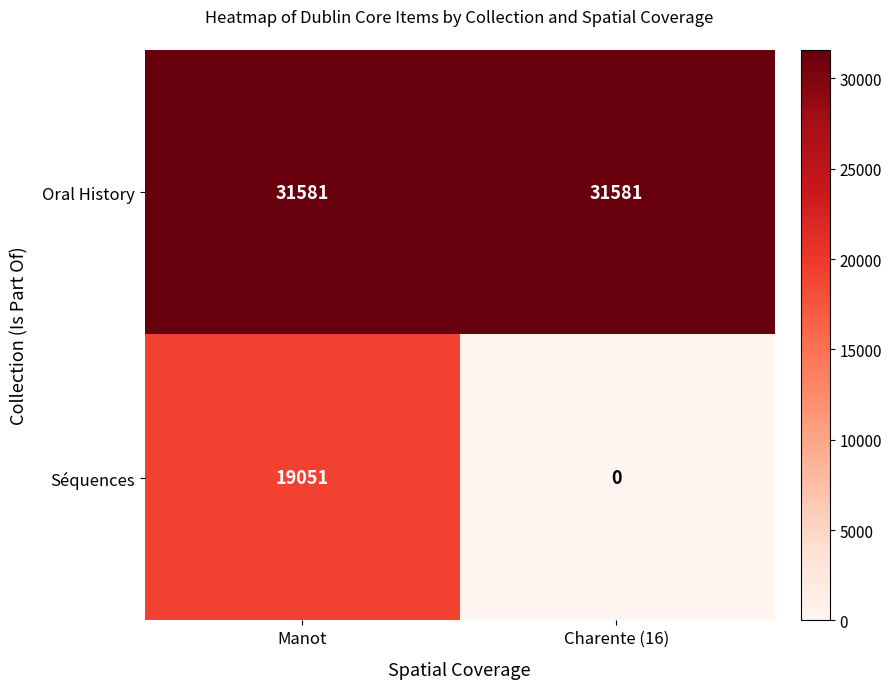

True or false: Séquences has a value of 10030 at Charente (16).

False